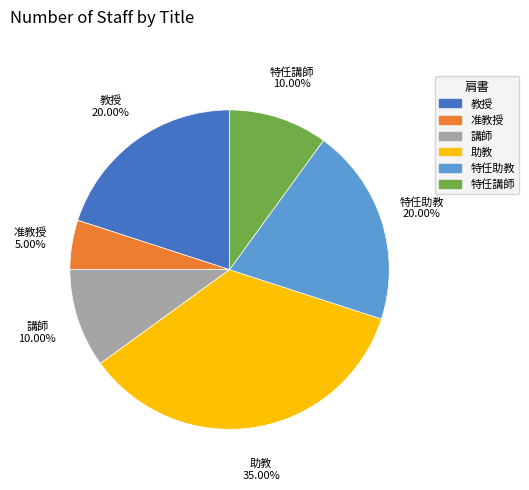

To the nearest percent, what portion does 助教 represent?

35%